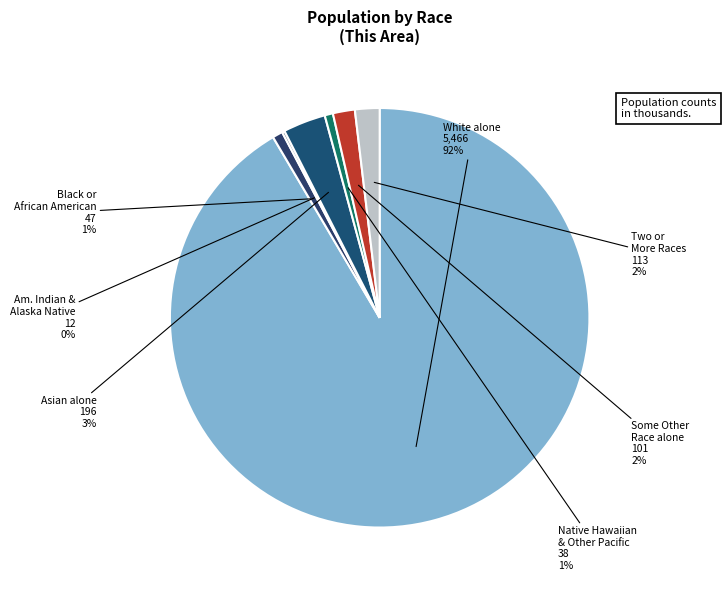

How many segments does this pie chart have?

7